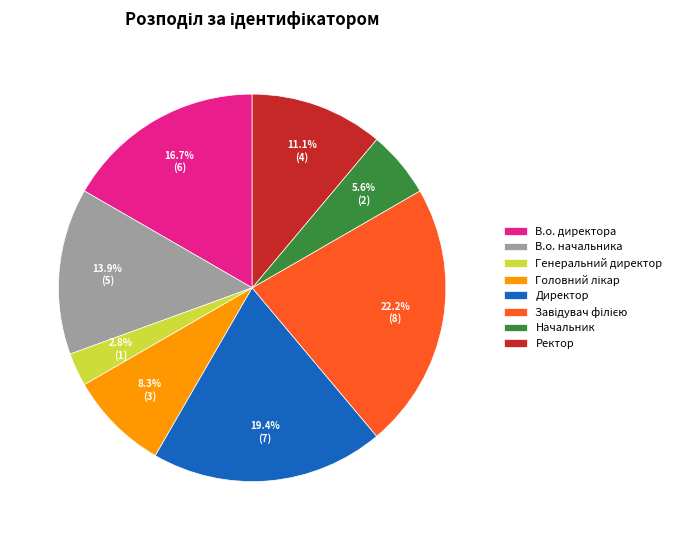

Combined, do Начальник and Ректор account for over 50%?

No